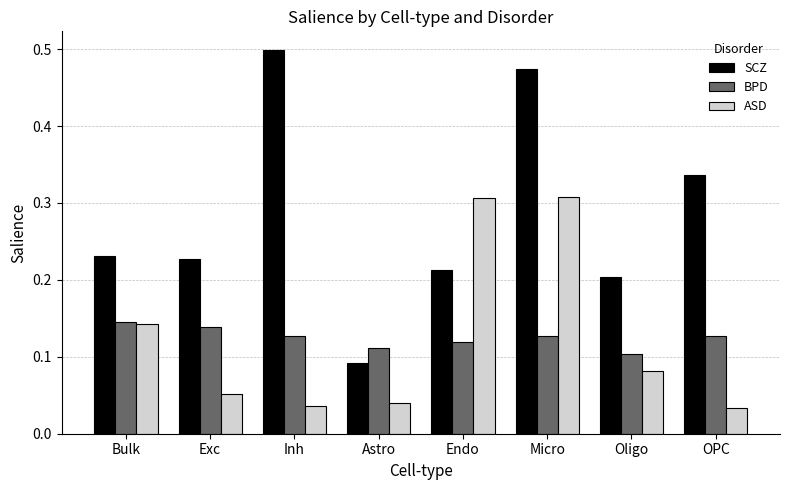

How many series are shown in this chart?

3